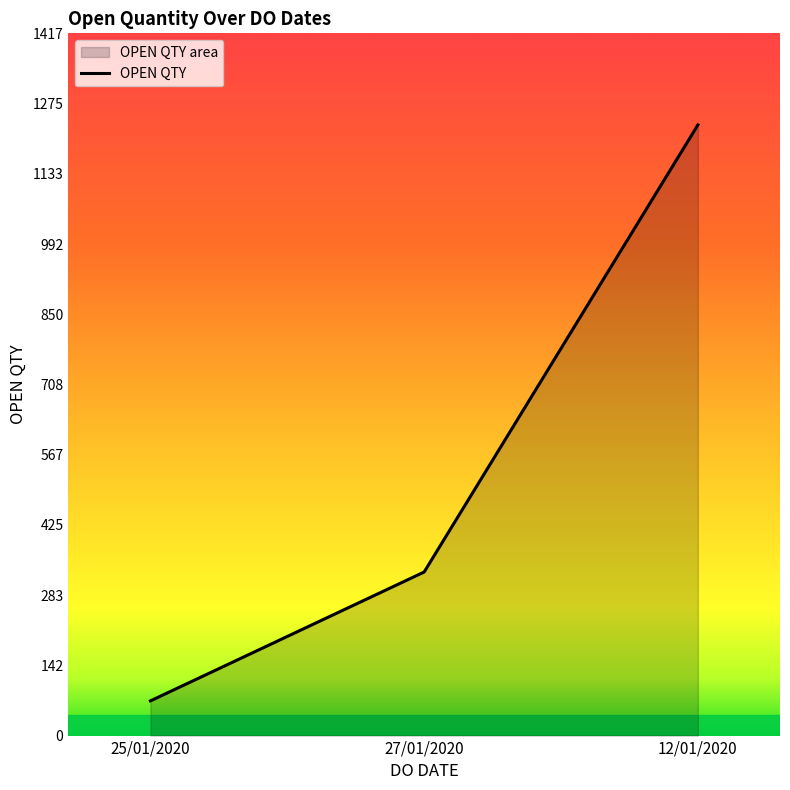

What is the value of the 3rd point from the left?

1232